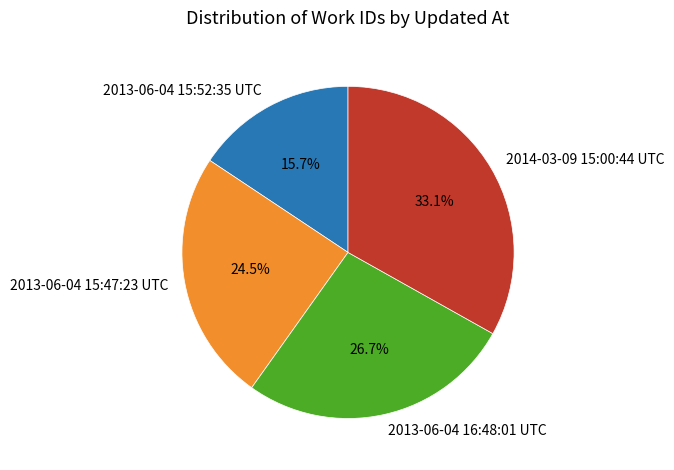

What is the smallest slice in the pie chart?

2013-06-04 15:52:35 UTC